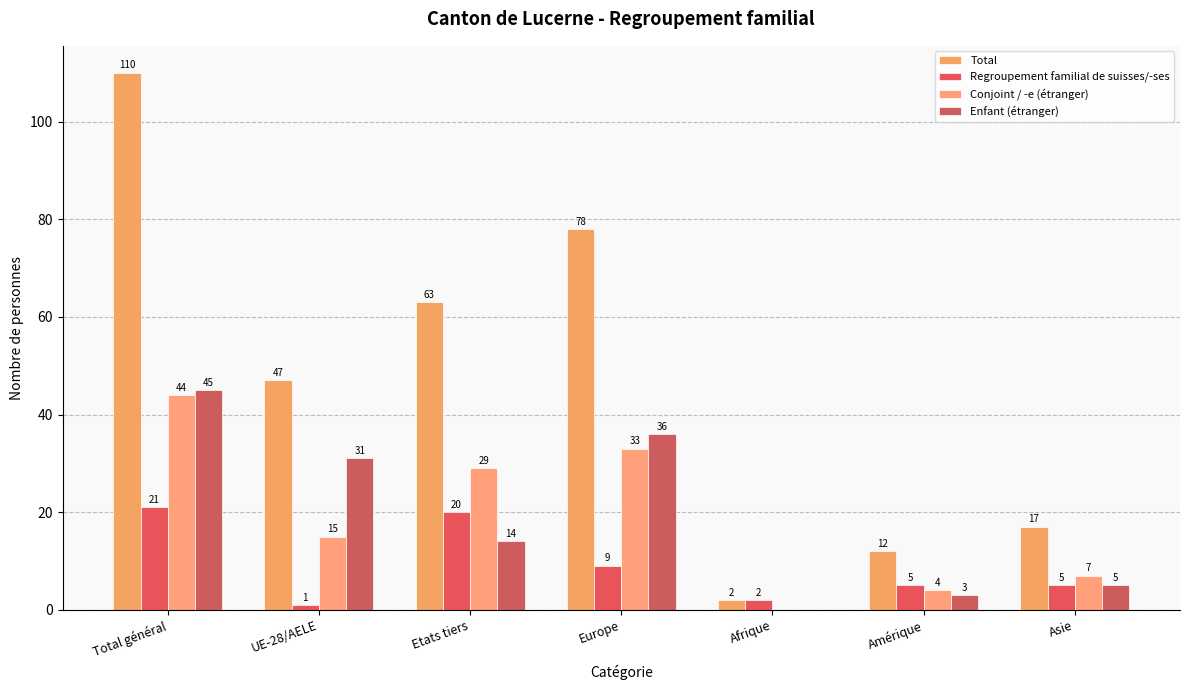

What is the average value of the Enfant (étranger) series?

19